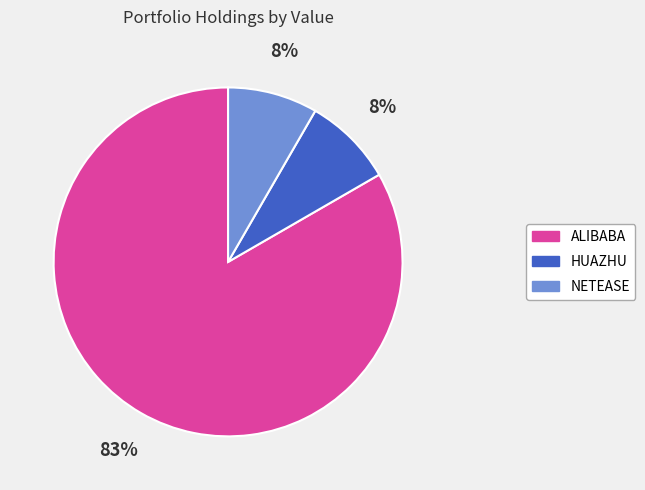

To the nearest percent, what is the average slice percentage?

33%